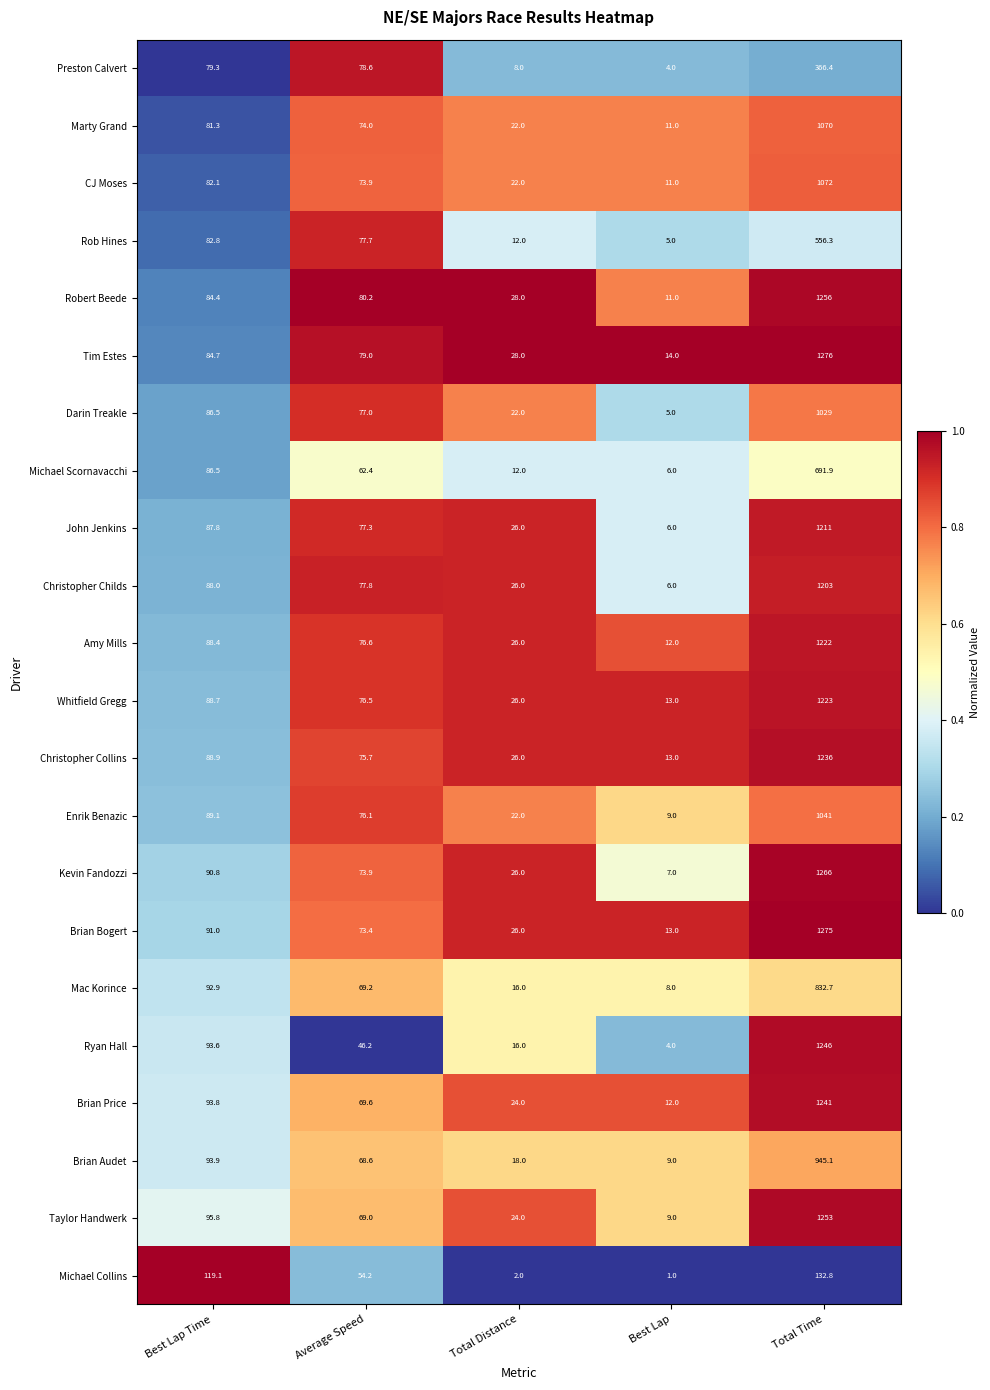

What is the sum of all Darin Treakle values?

1219.5